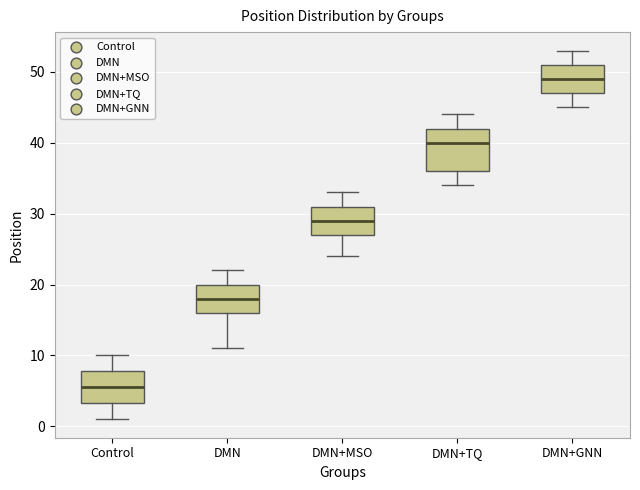

Which box has the highest median line?

DMN+GNN